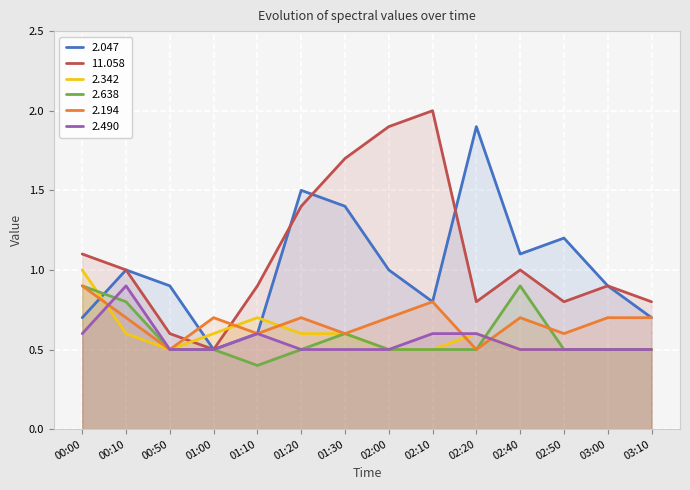

How many lines are shown in the chart?

6